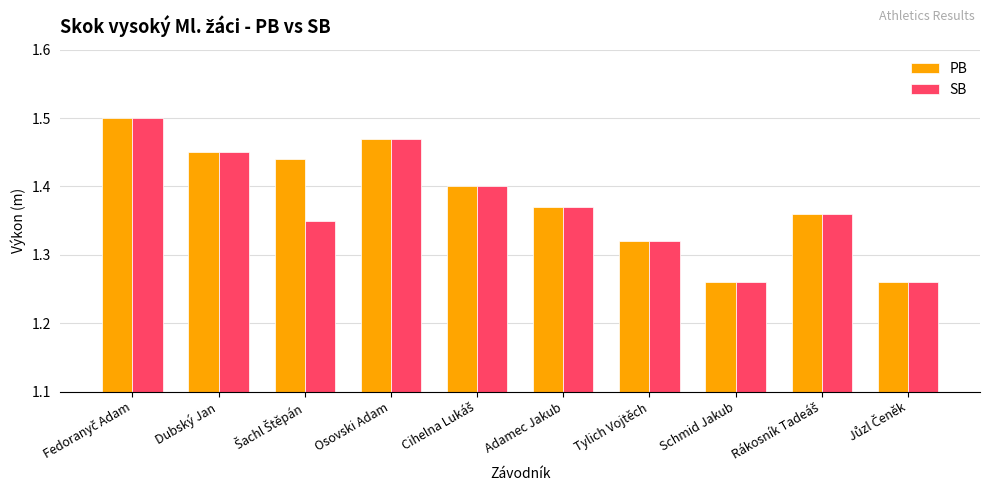

What is the sum of all PB values?

13.8